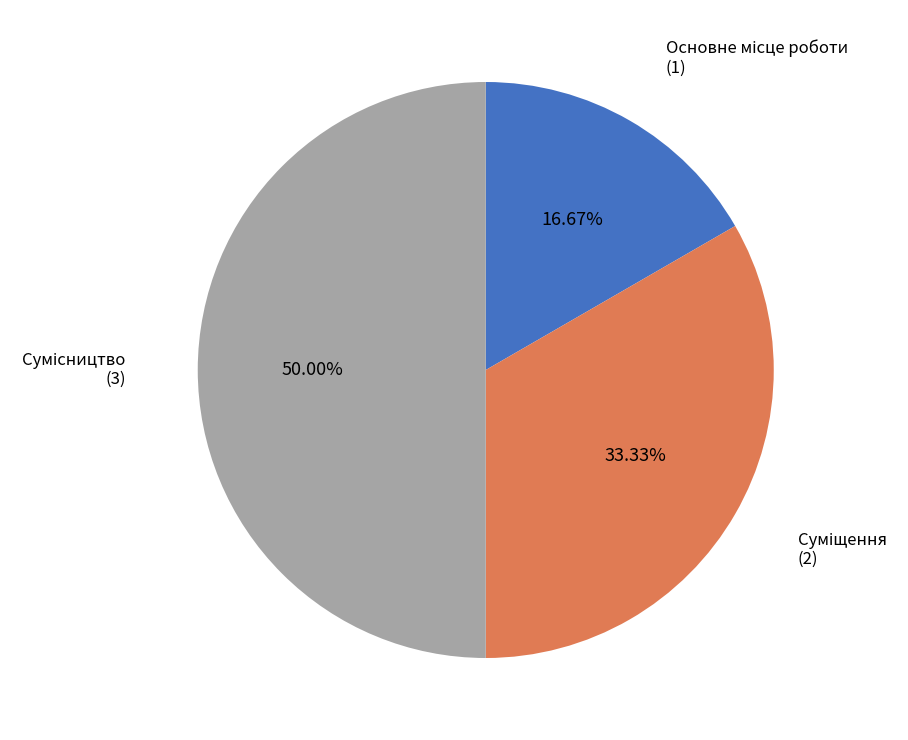

Count the number of slices in the pie.

3